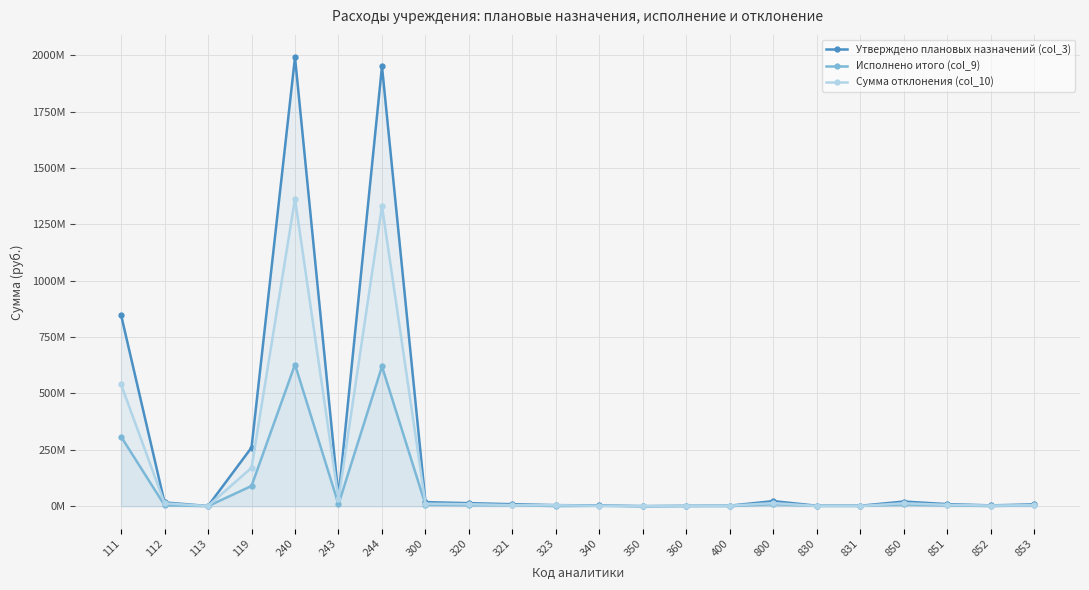

Is the value of Сумма отклонения (col_10) at 400 greater than the value of Утверждено плановых назначений (col_3) at 340?

No